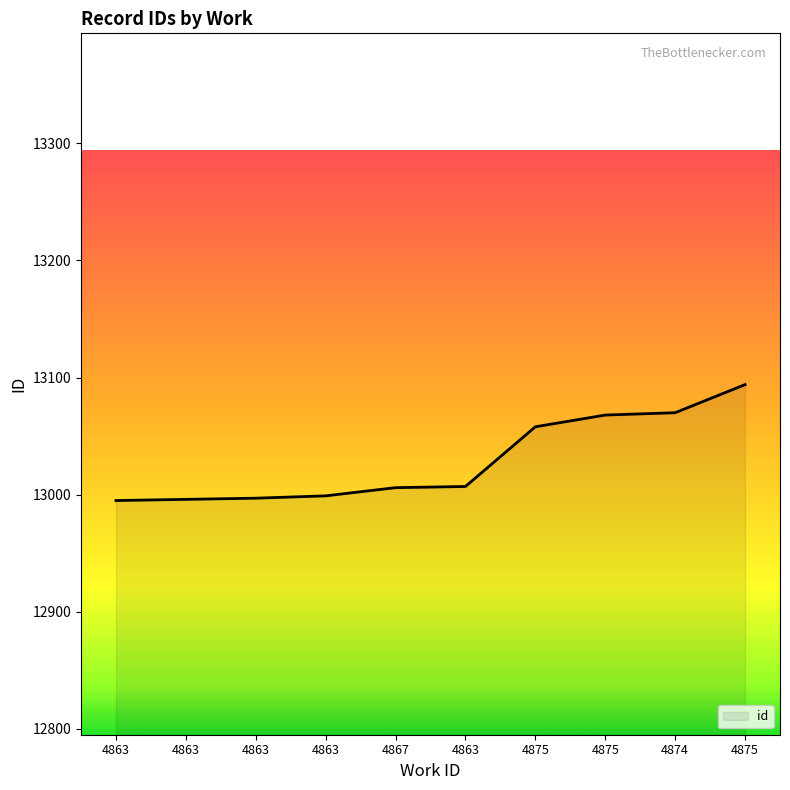

How many values are below 13007?

5